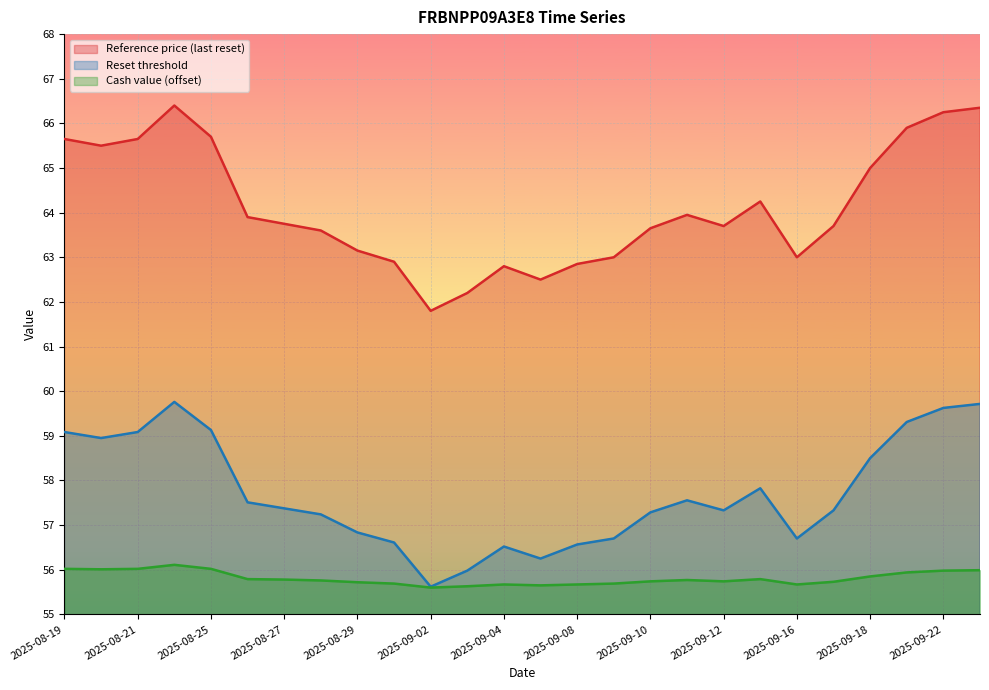

Rank the series at 2025-09-10 from lowest to highest value.

Cash value (offset), Reset threshold, Reference price (last reset)